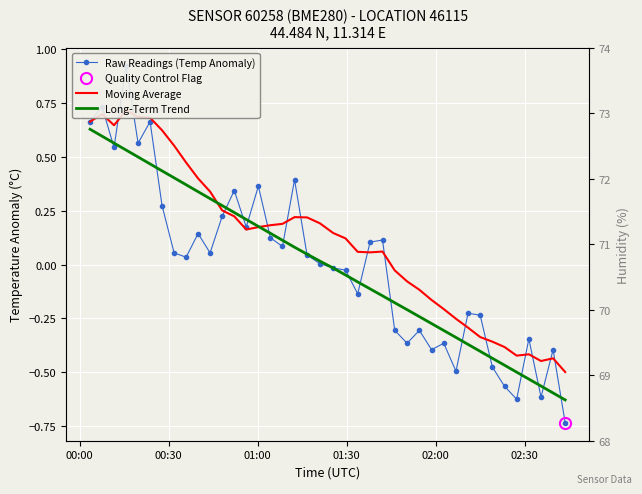

List the series in order of their peak value, lowest first.

Long-Term Trend, Moving Average, Raw Readings (Temp Anomaly)